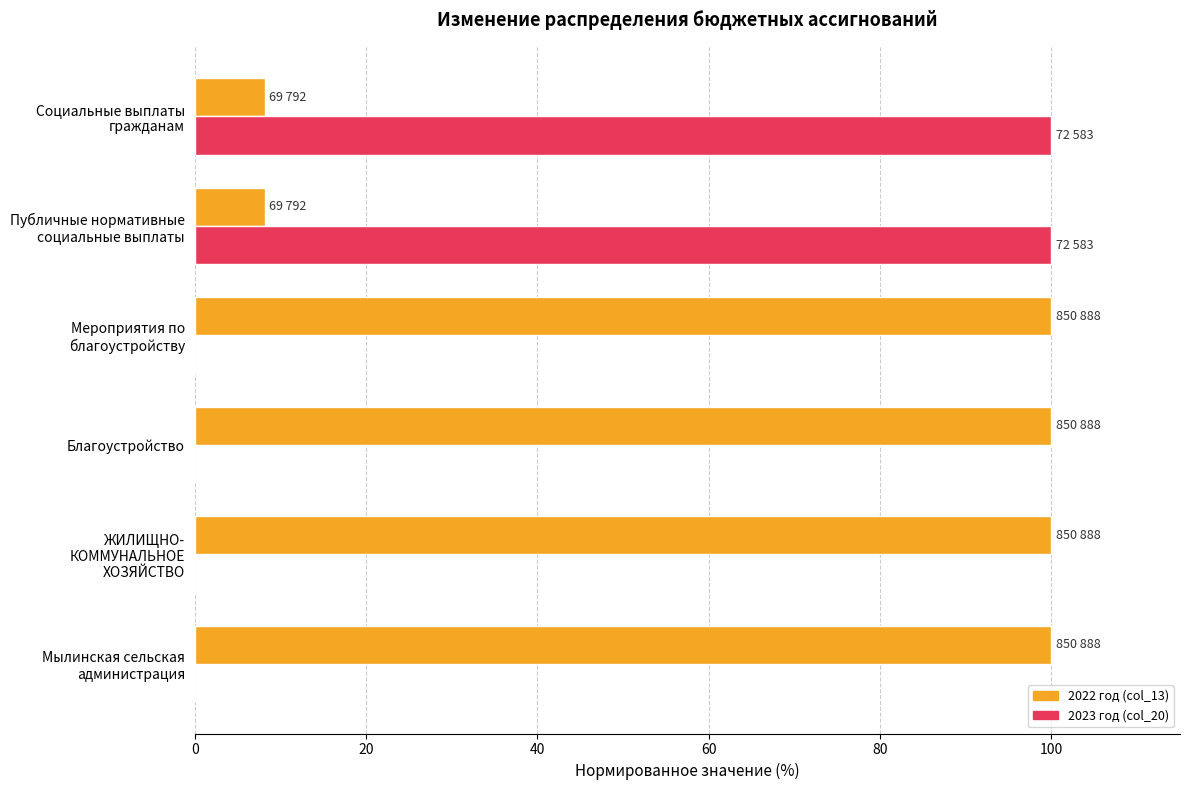

Which series has the largest total across all categories?

2022 год (col_13)